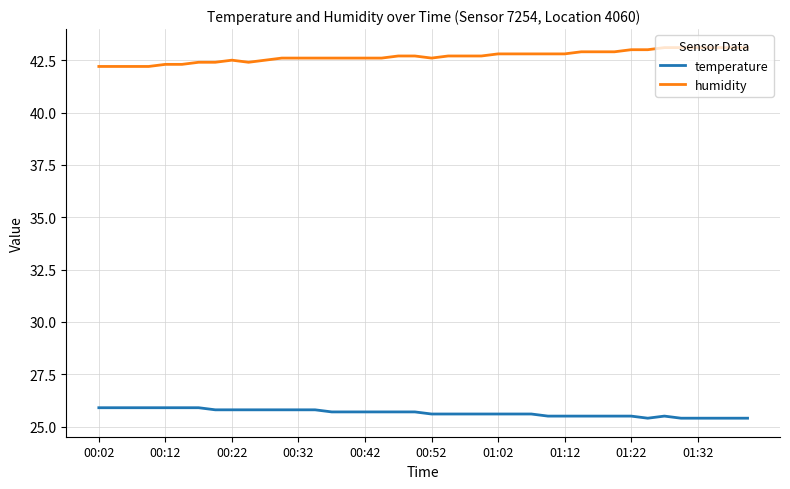

Does the chart display data point markers on the line(s)?

No